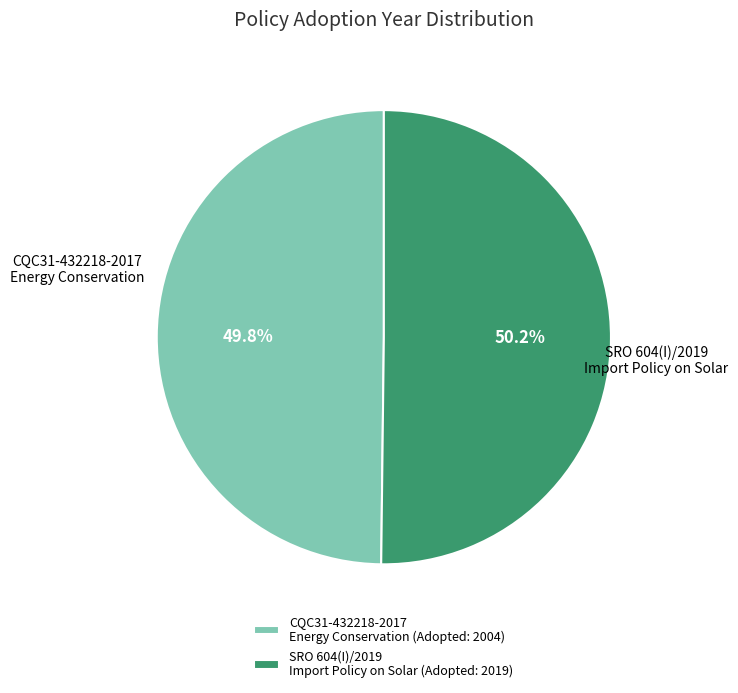

What is the ratio of the value at CQC31-432218-2017 Energy Conservation (Adopted: 2004) to the value at SRO 604(I)/2019 Import Policy on Solar (Adopted: 2019)?

1.0